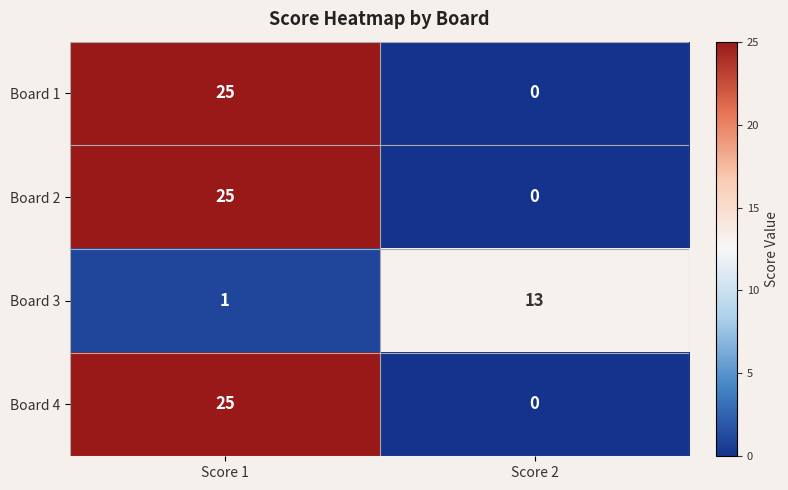

How many series are shown in this chart?

4